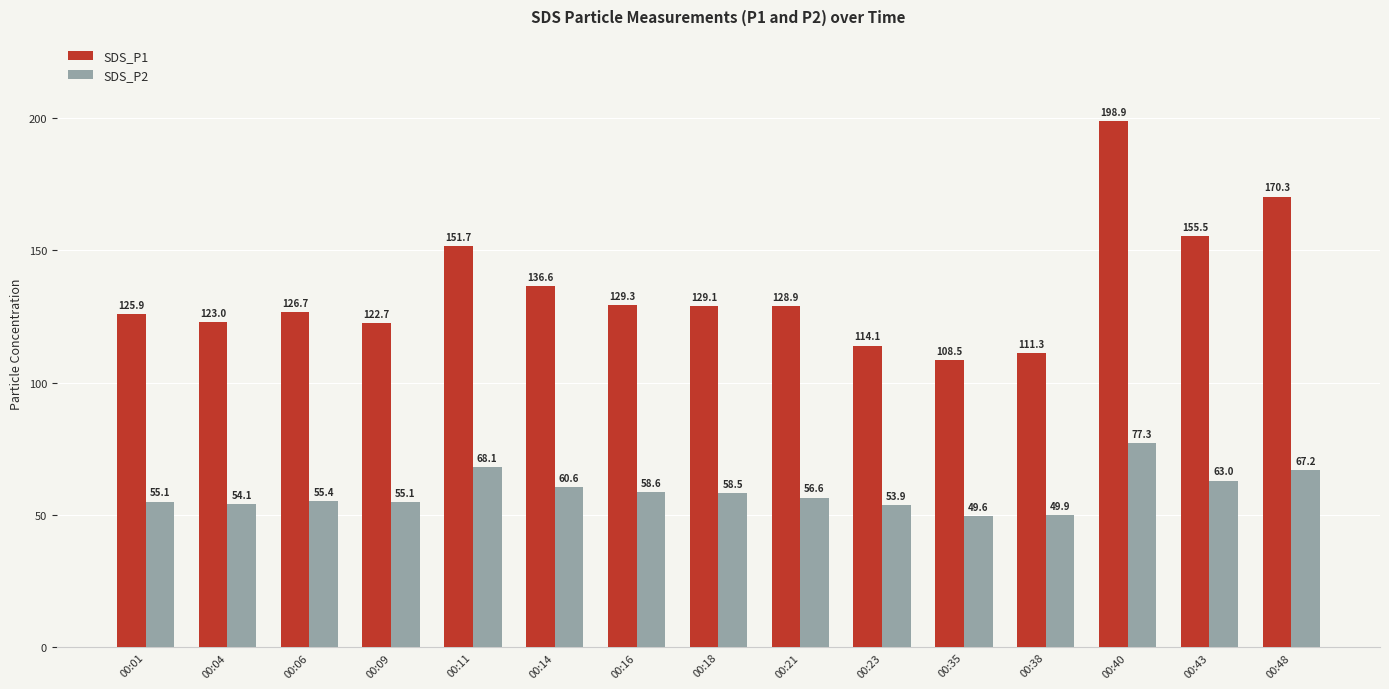

What value does the SDS_P1 series have at 00:14?

136.6